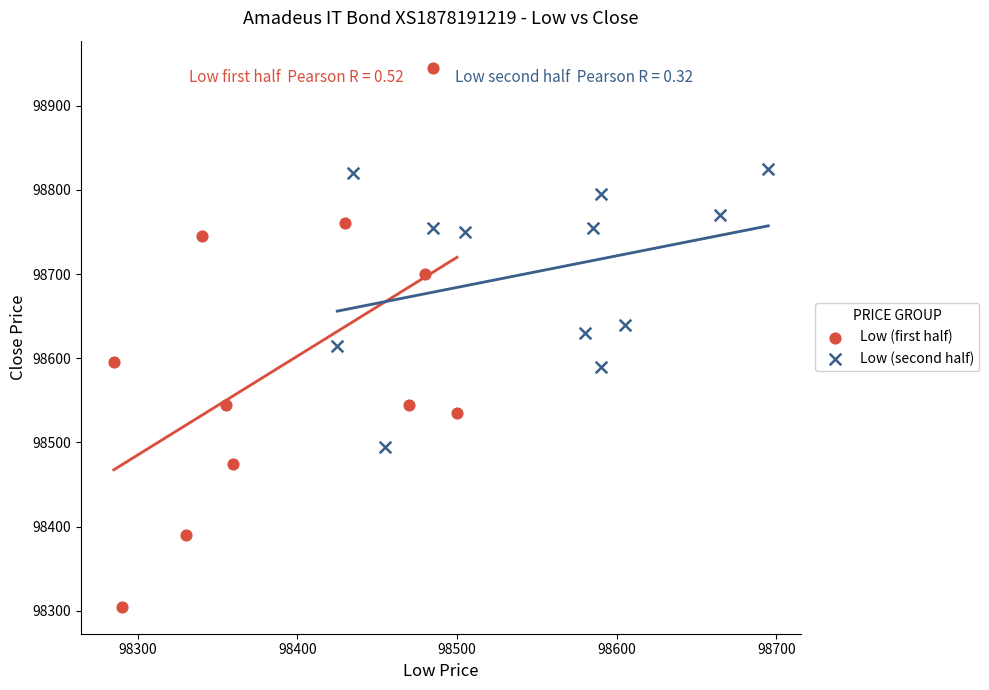

Which series reaches the maximum Y coordinate?

Low (first half)